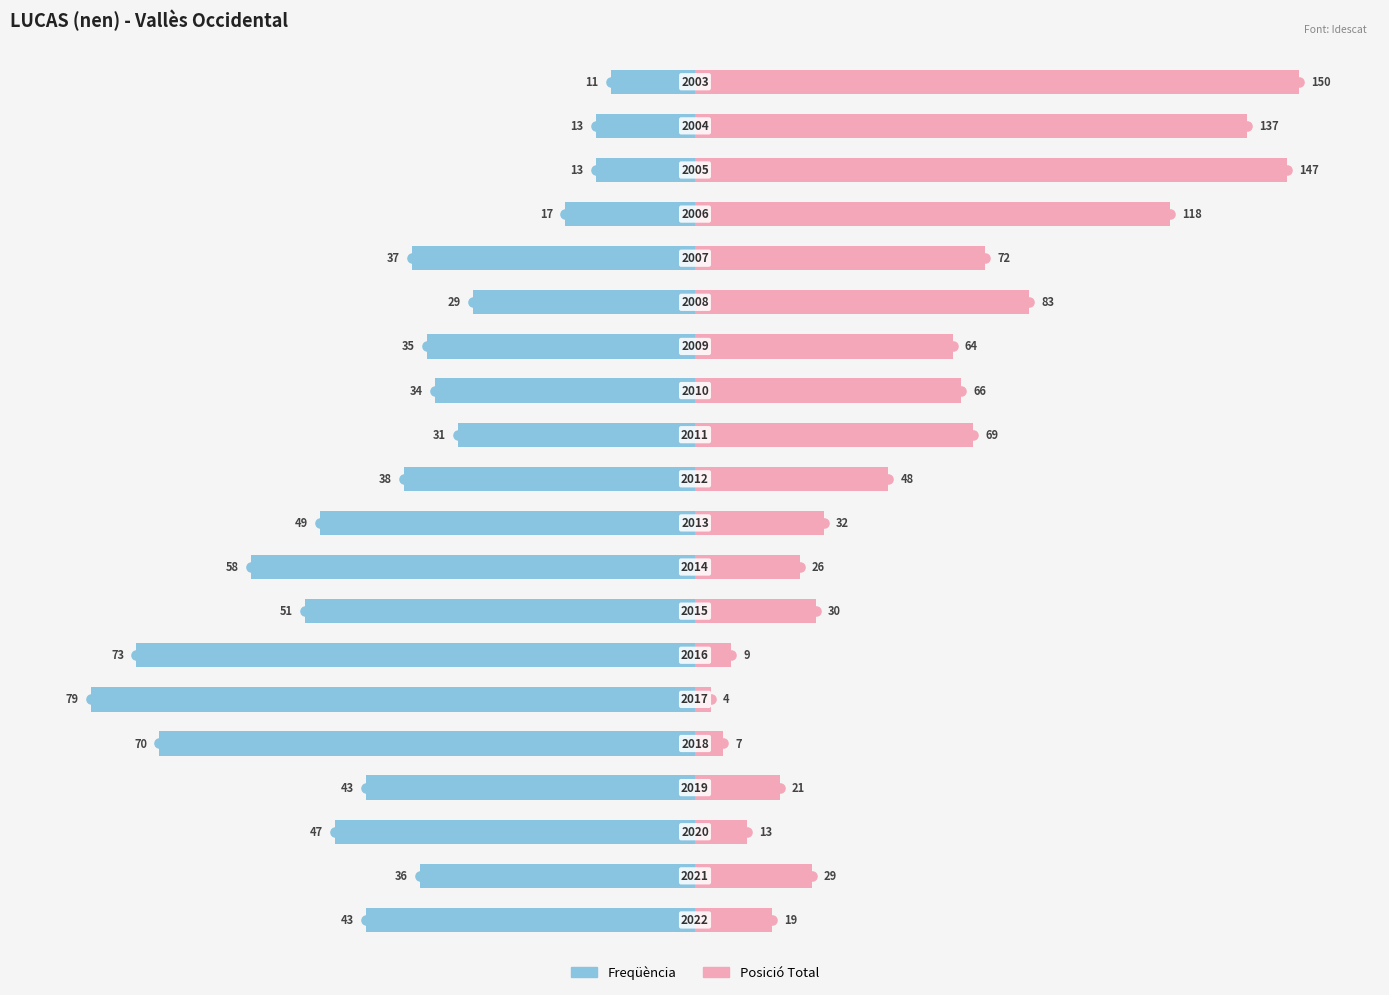

How many distinct data groups are displayed?

2